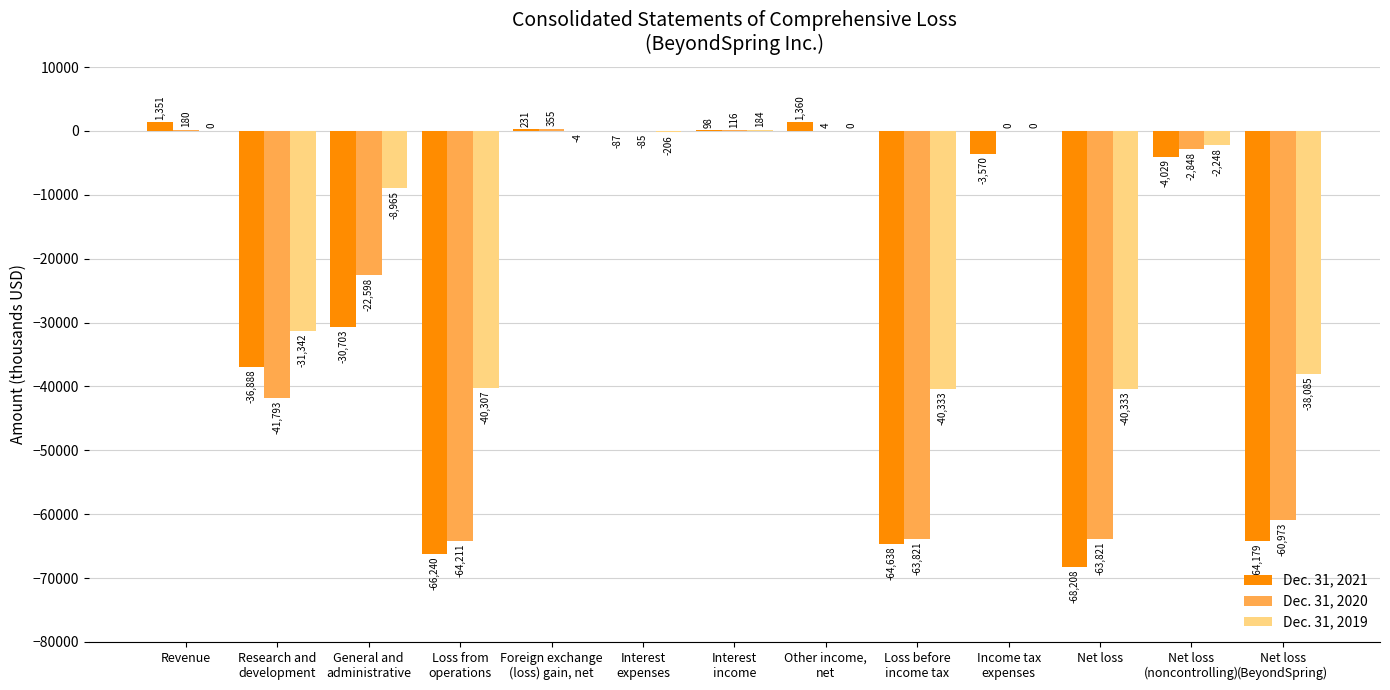

At which category is the sum across all series the highest?

Revenue